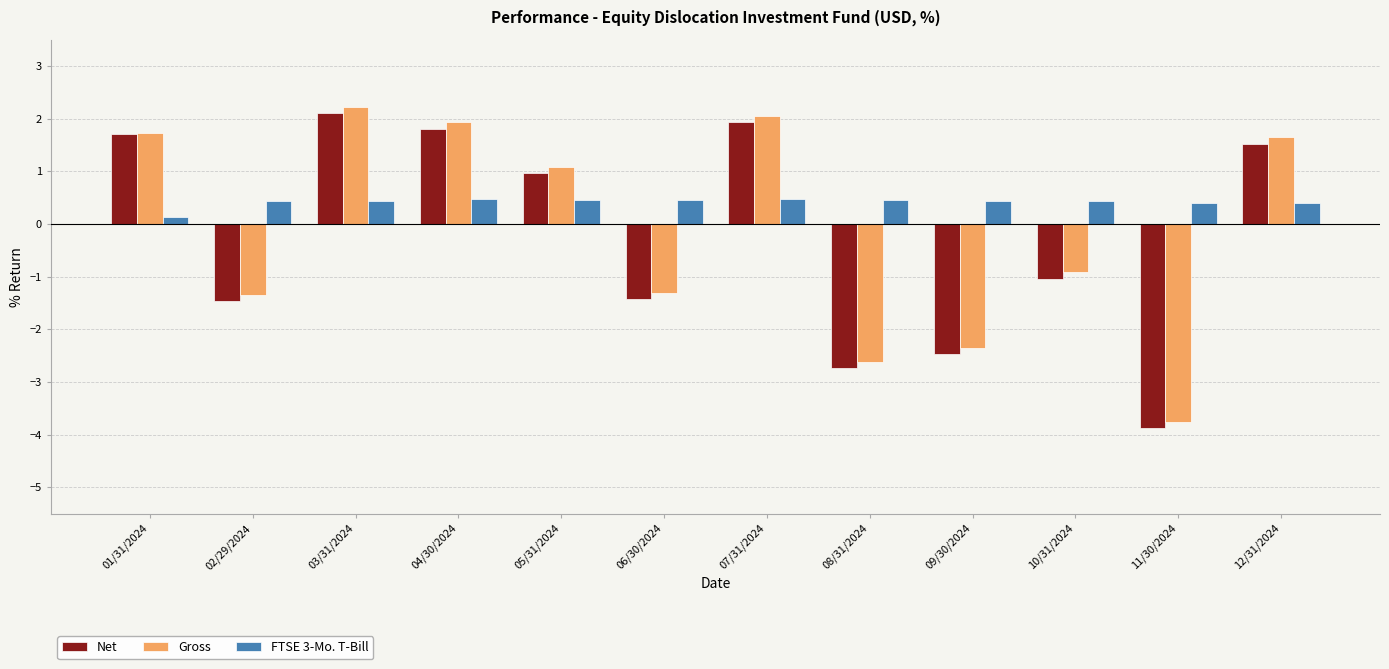

What is the average value of the FTSE 3-Mo. T-Bill series?

0.4